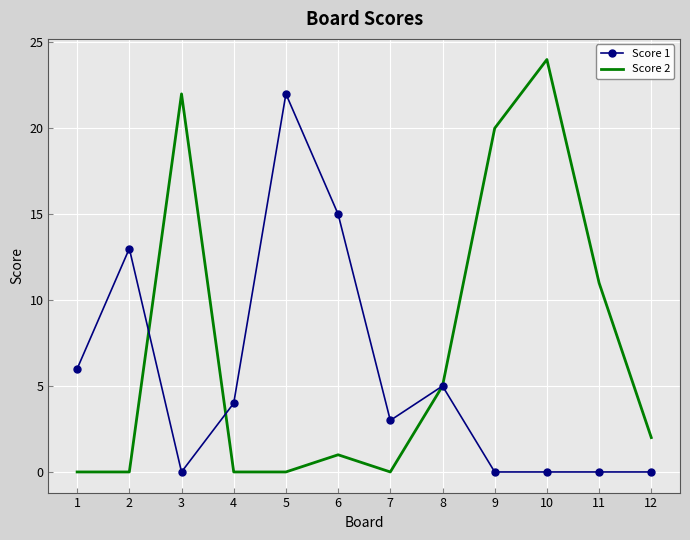

At which category is the sum across all series the highest?

10